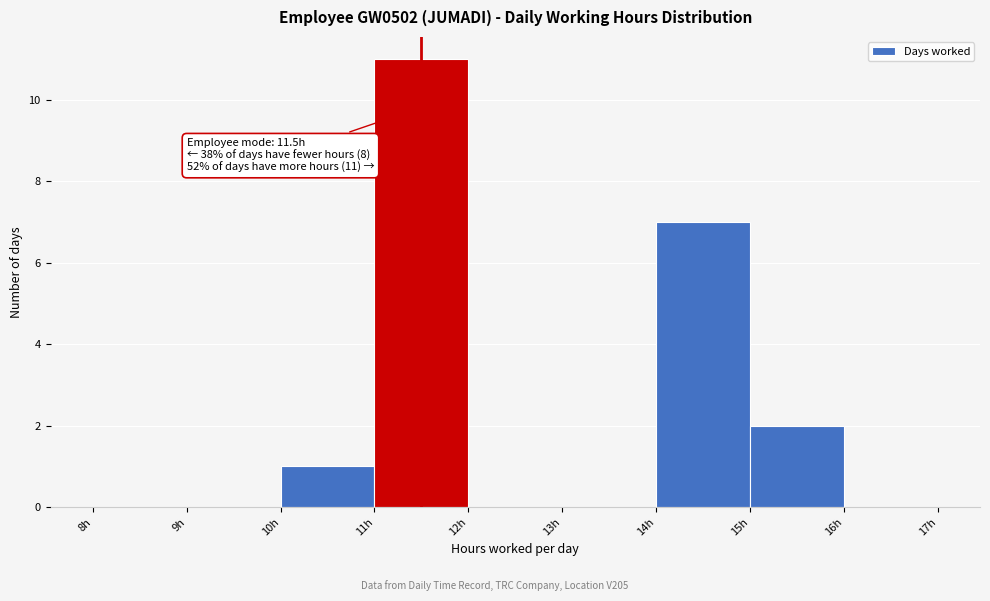

Which range on the x-axis has the tallest bar?

11 to 12